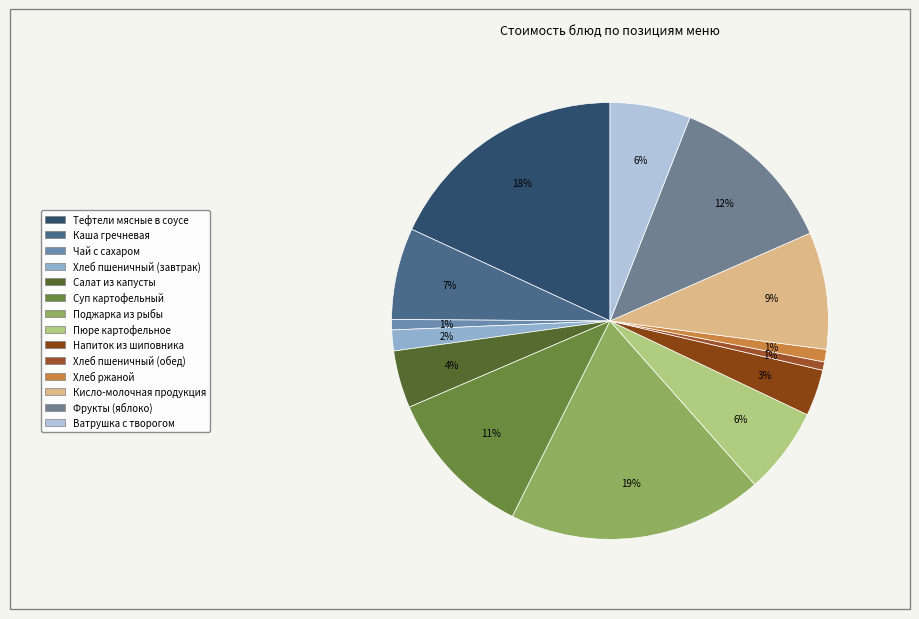

What portion of the pie excludes Напиток из шиповника?

96.6%